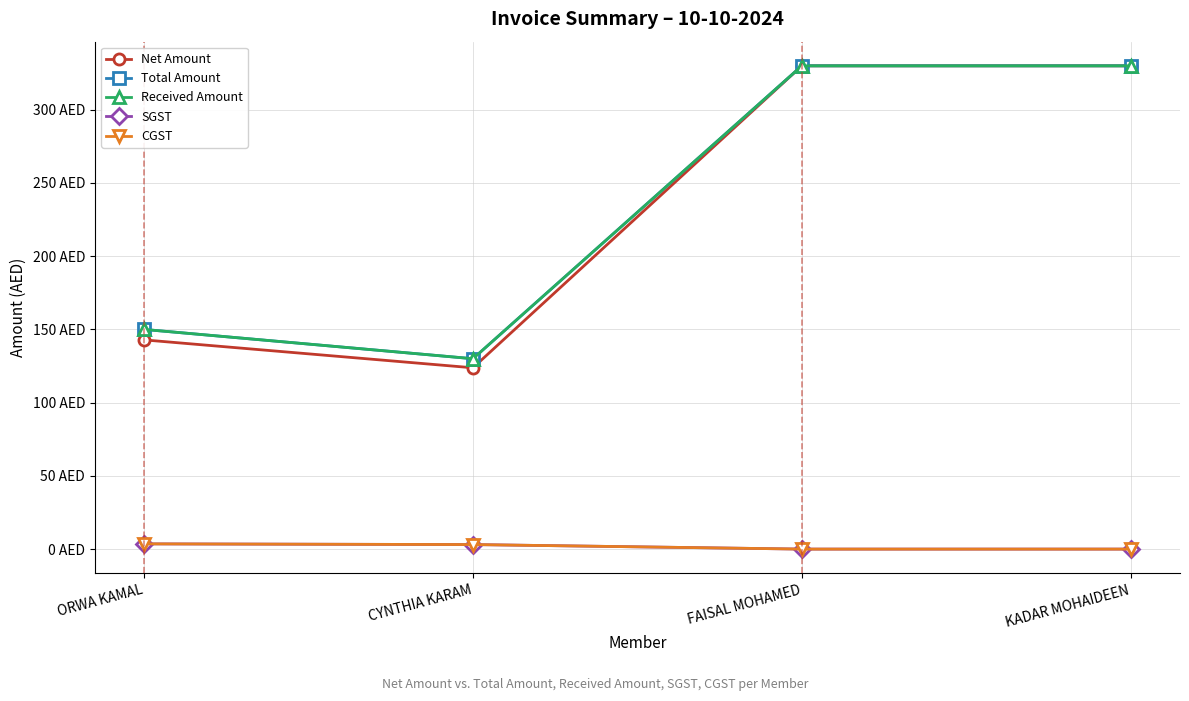

Reading right to left, transcribe all the data shown in this chart.

Net Amount: 330.0	330.0	123.8	142.9
Total Amount: 330.0	330.0	130.0	150.0
Received Amount: 330.0	330.0	130.0	150.0
SGST: 0.0	0.0	3.1	3.6
CGST: 0.0	0.0	3.1	3.6